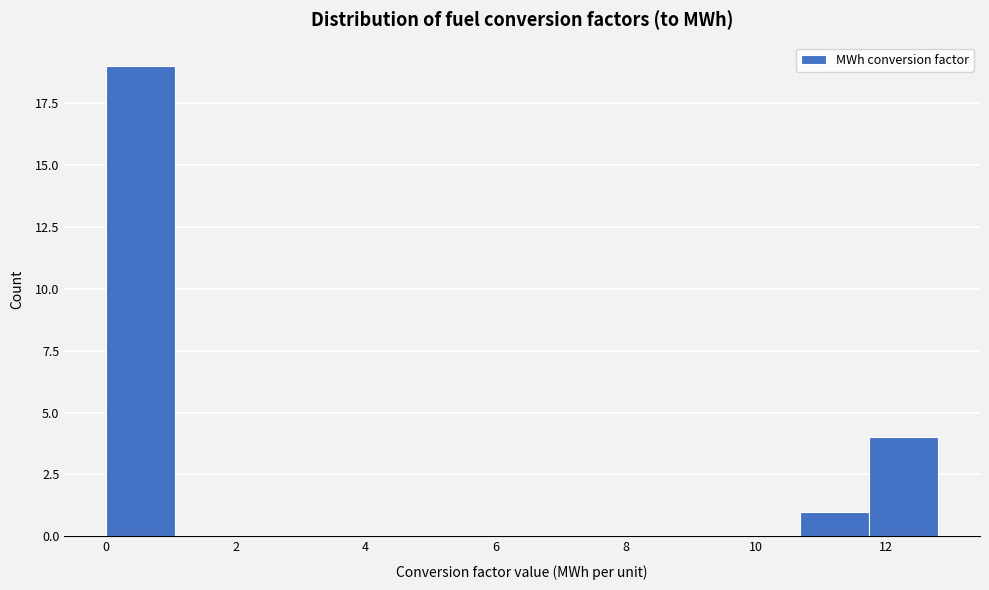

Over which range of the x-axis is the bar tallest?

0.0 to 1.0